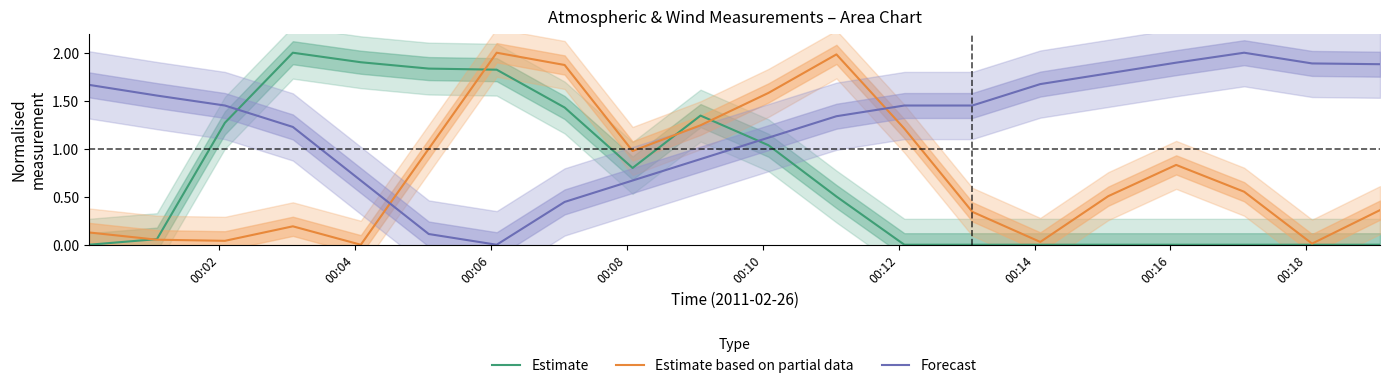

Is this an area chart (filled region under the line)?

No